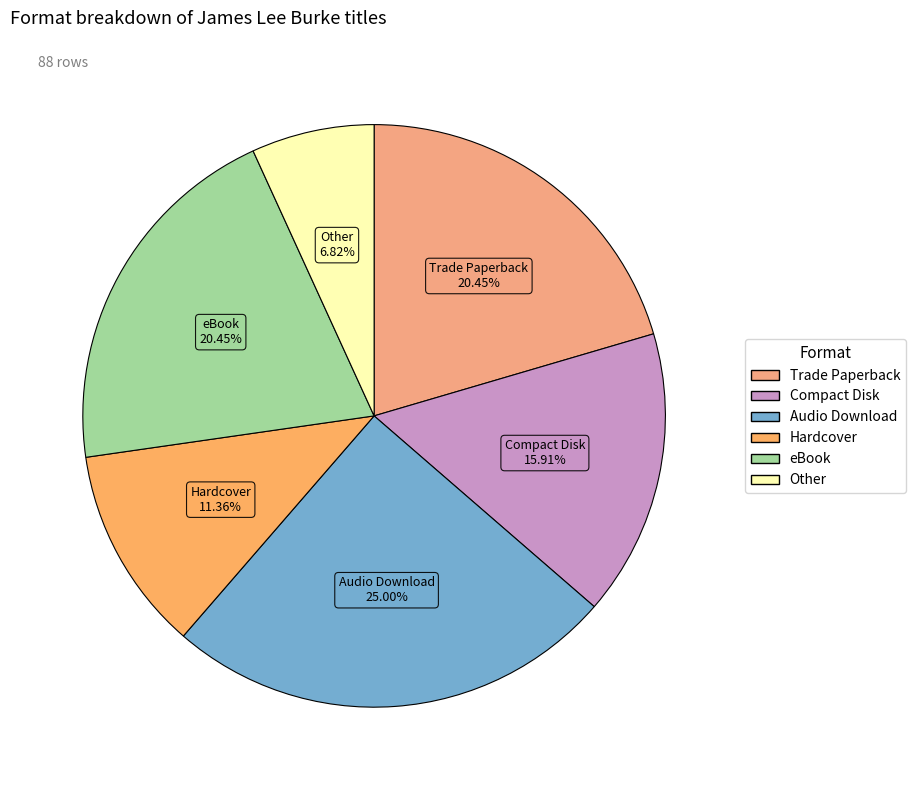

What percentage is NOT represented by Other?

93.2%